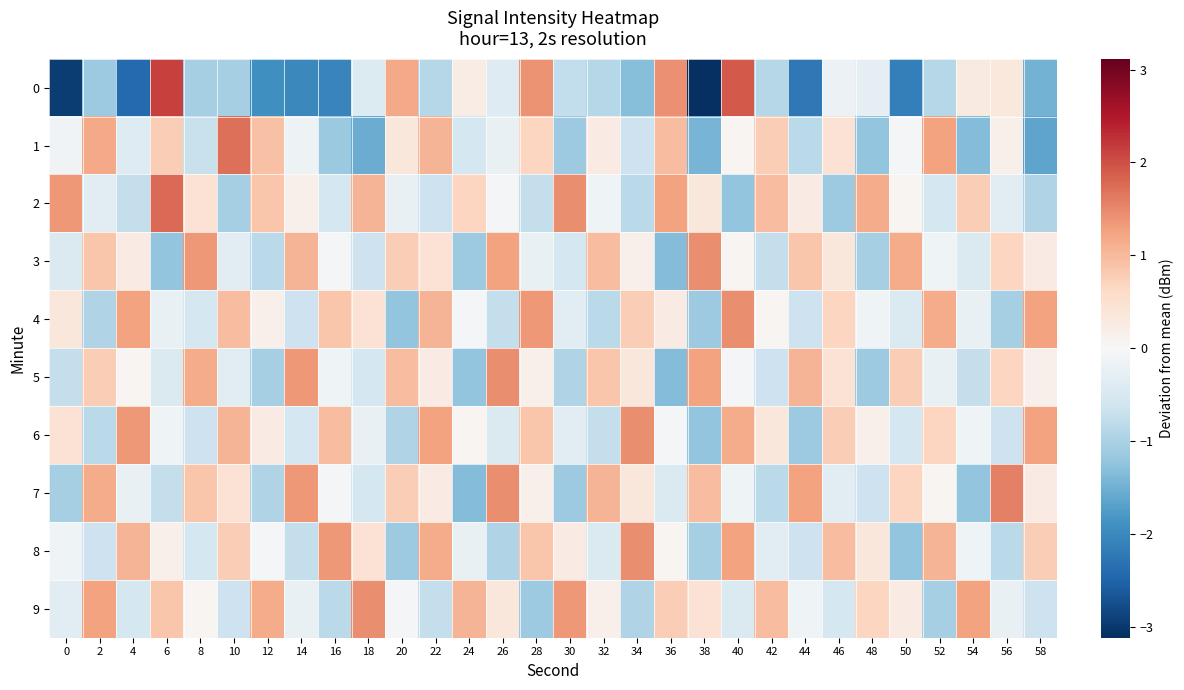

Which series changed the most between 2 and 44?

1